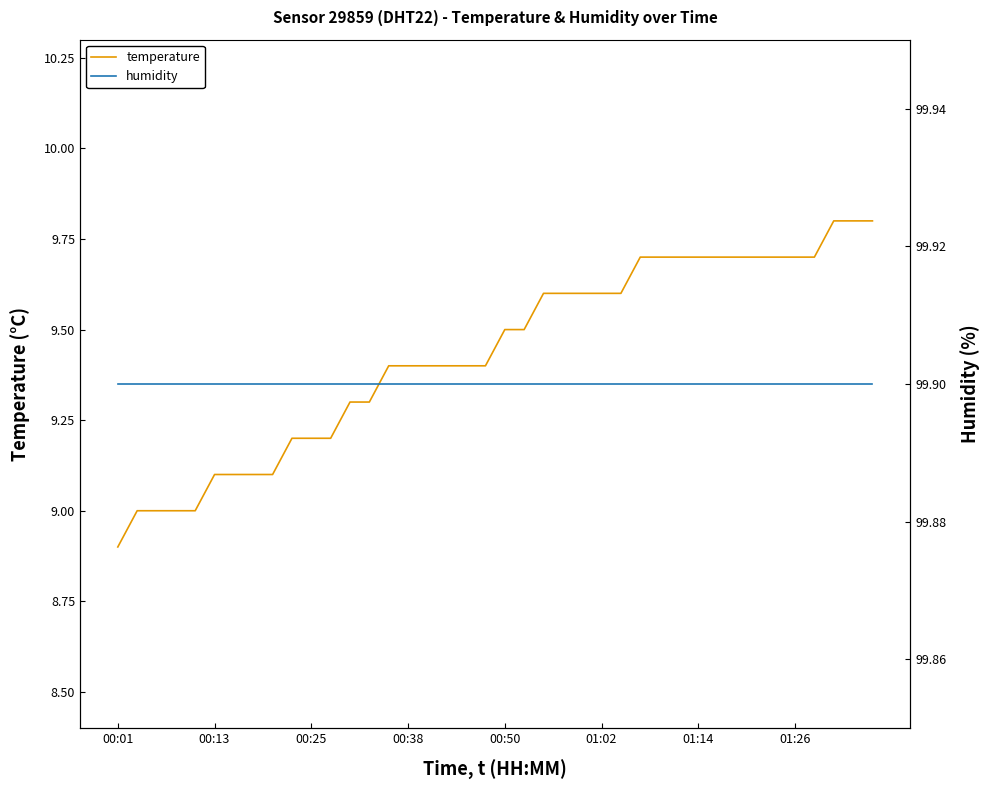

True or false: humidity and temperature cross at least once.

False